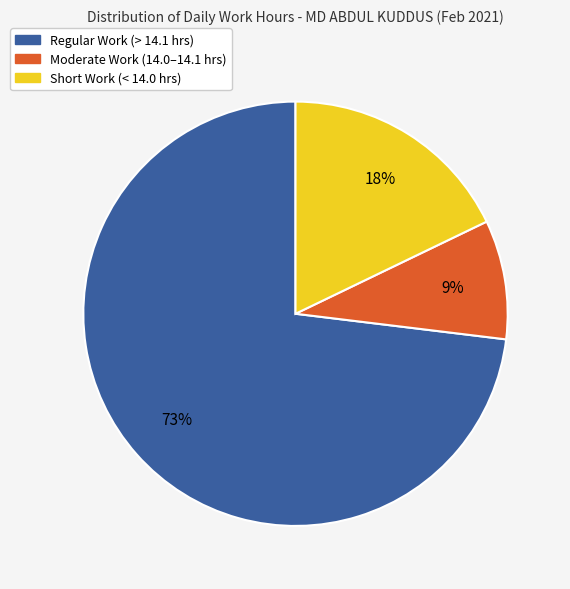

To the nearest percent, what is the difference between the largest and smallest slice percentages?

64%